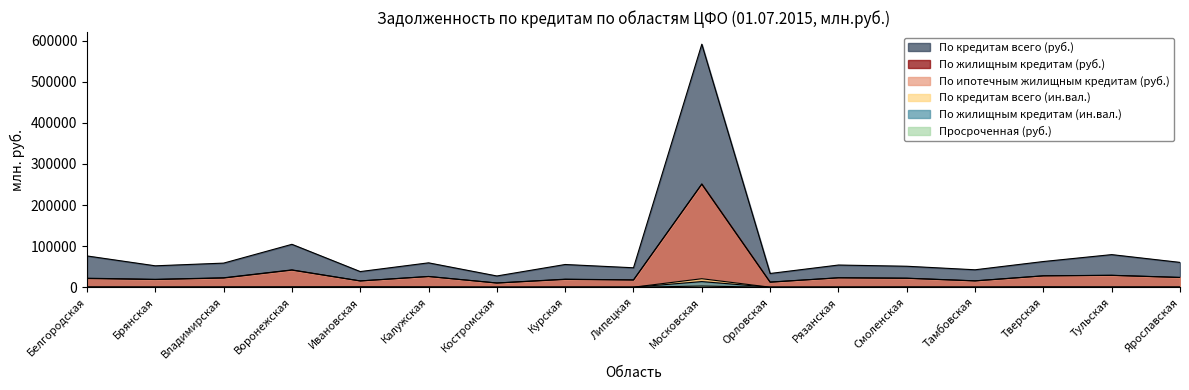

What is the label of the 16th point from the left?

Тульская